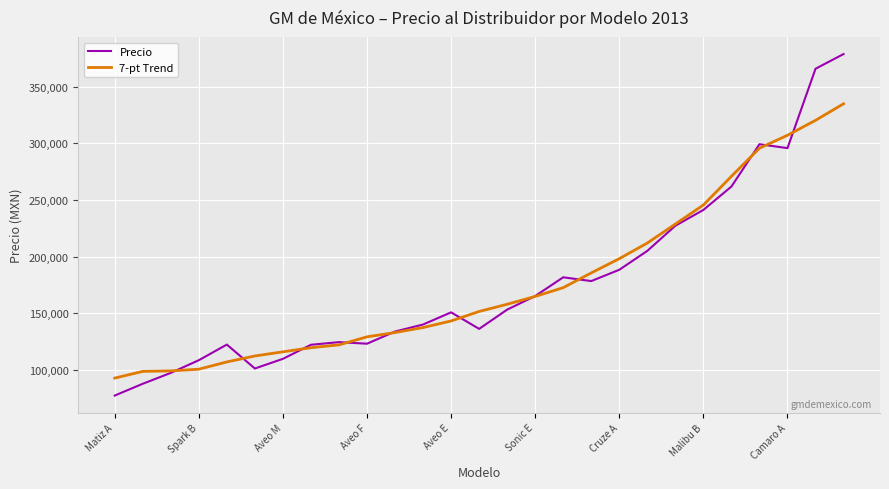

What is the difference between the maximum and minimum values in the 7-pt Trend series?

242269.5